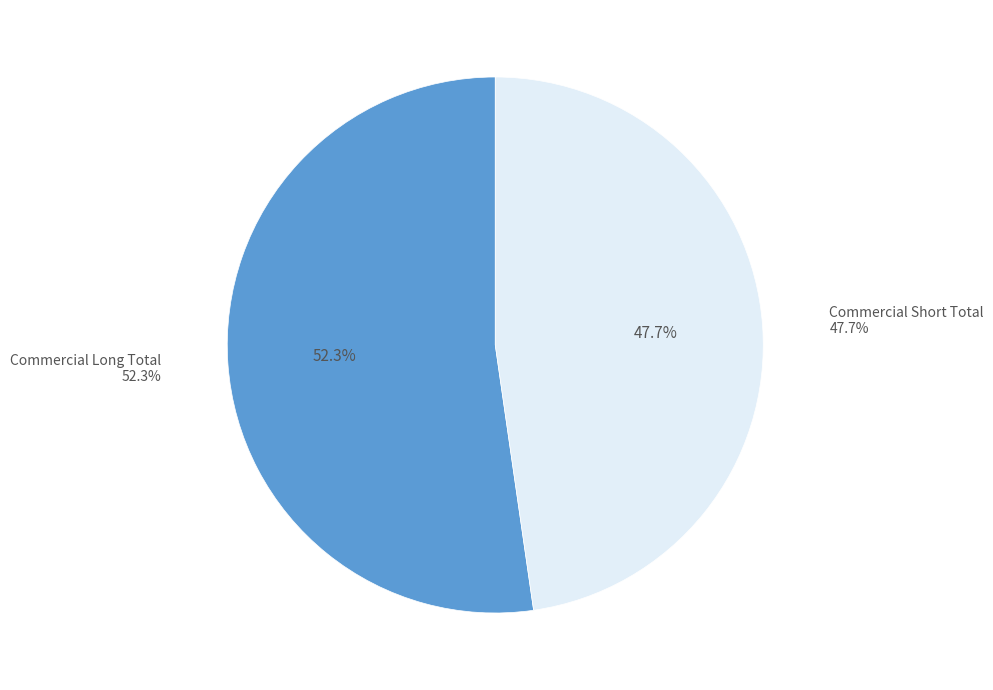

Count the number of slices in the pie.

6